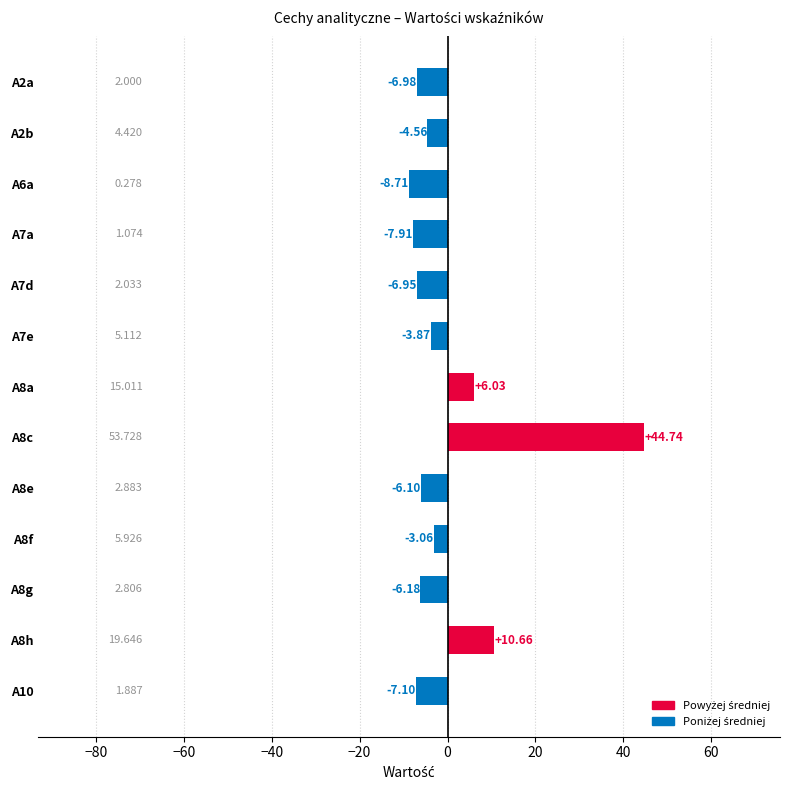

How many values exceed -6?

6